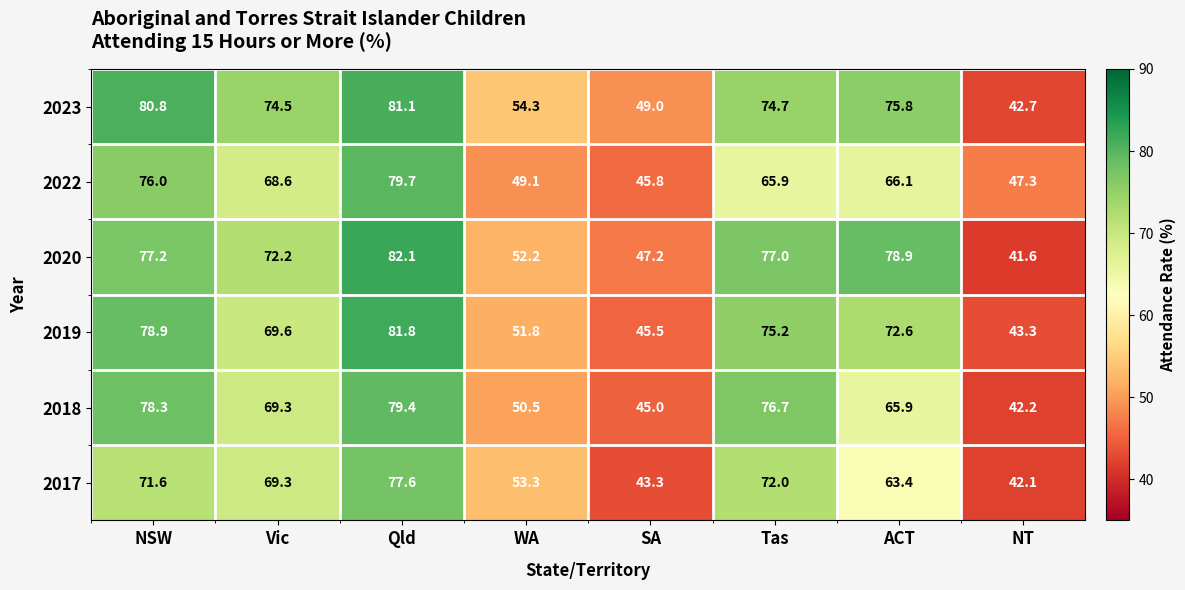

What is the maximum value shown in the chart?

82.1